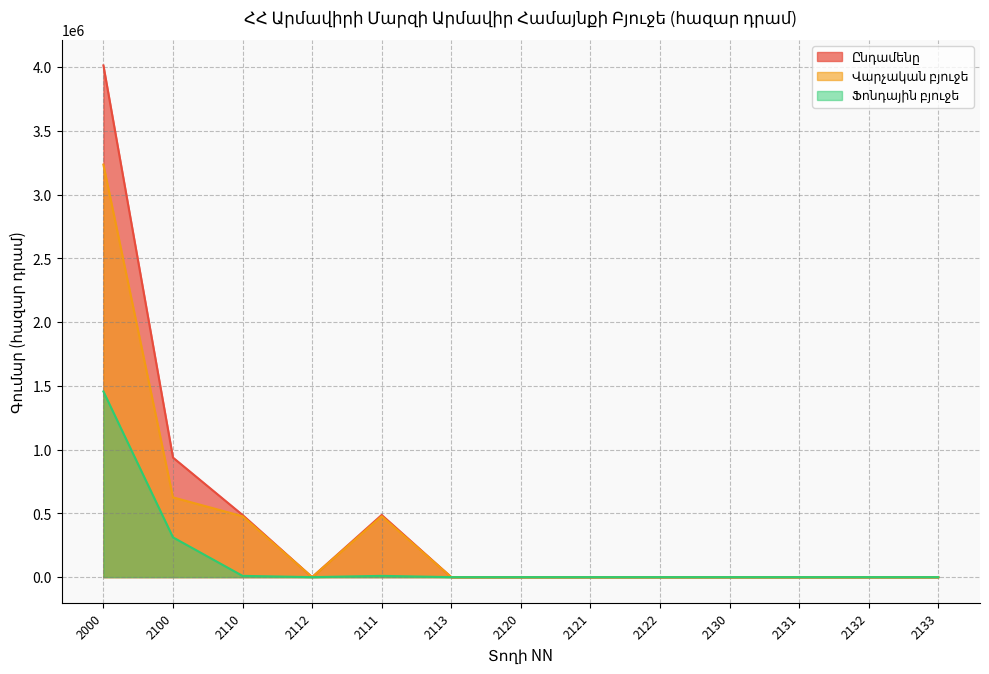

Where is the first local minimum for Ֆոնդային բյուջե?

2112